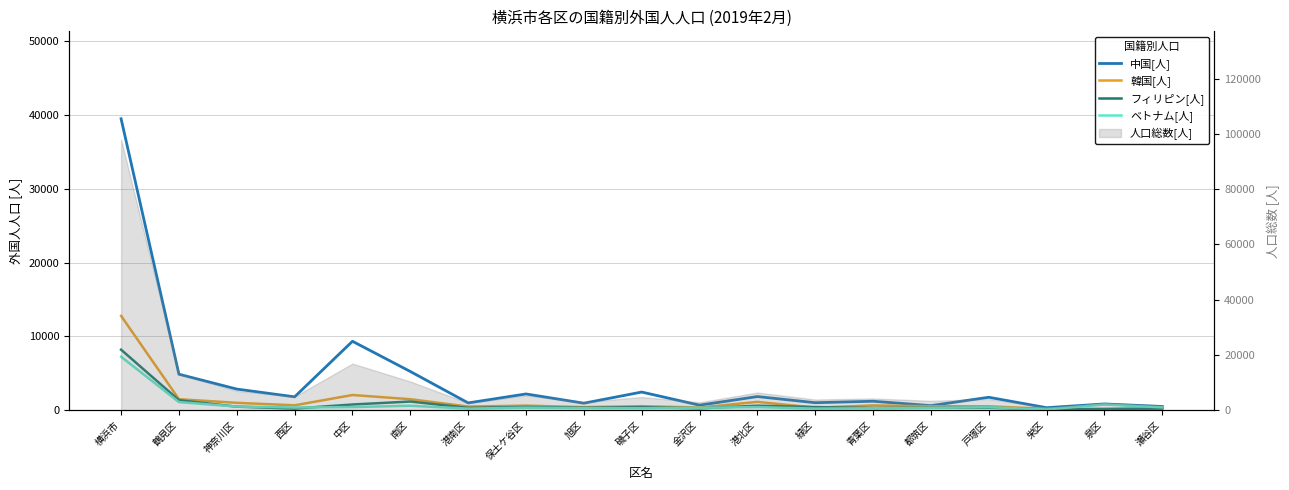

At which category does the chart reach its peak across all series?

横浜市